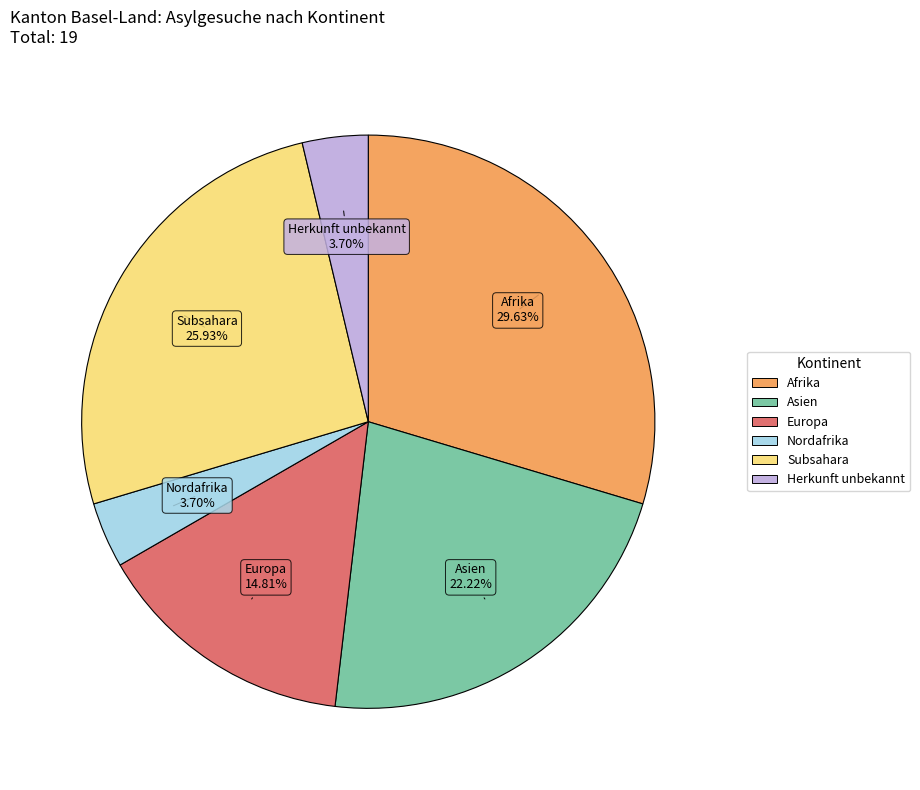

Does any single category account for the majority?

No